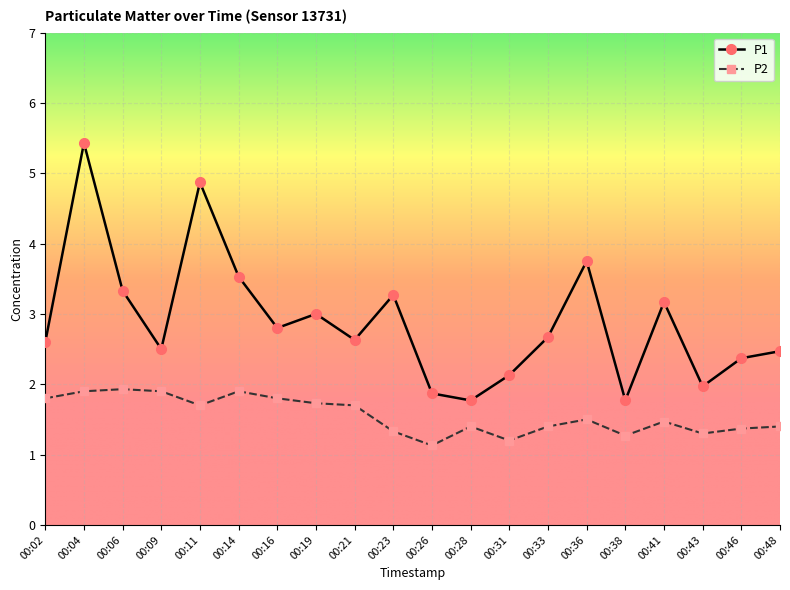

In P1, how many points are lower than both neighbors (excluding endpoints)?

6